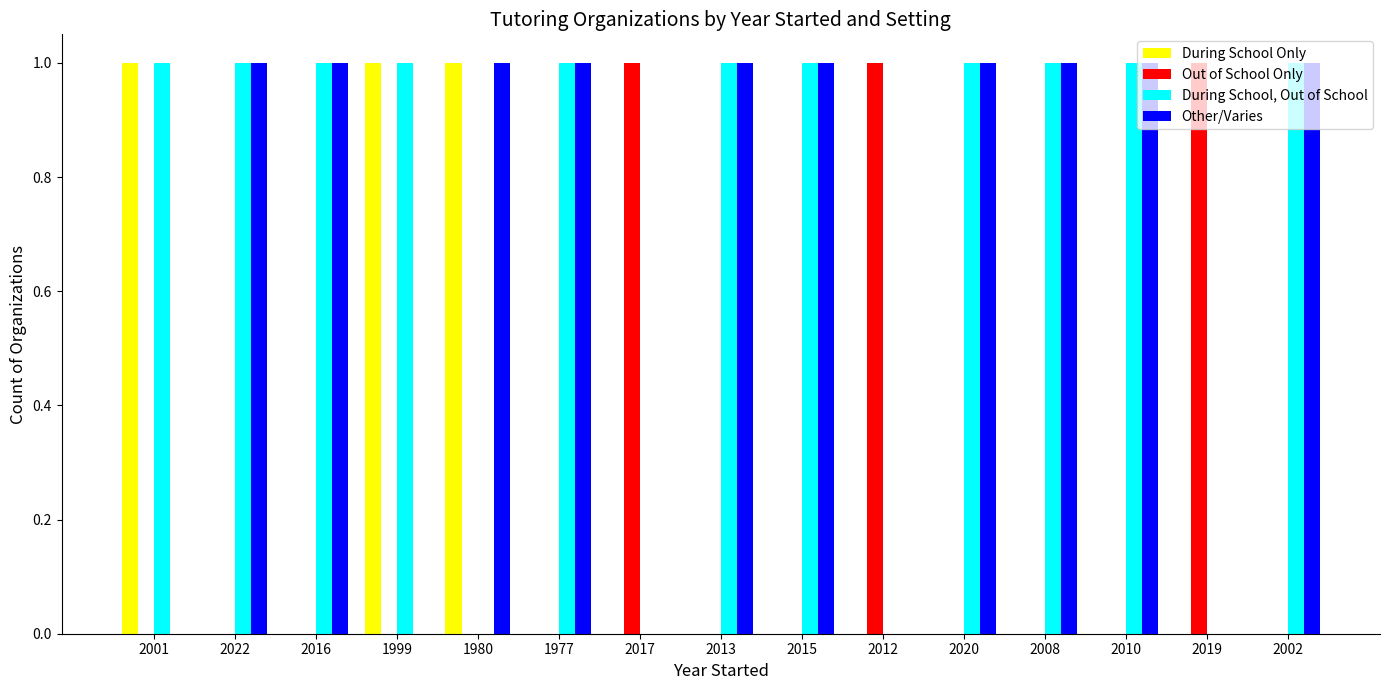

What is the sum of all Other/Varies values?

10